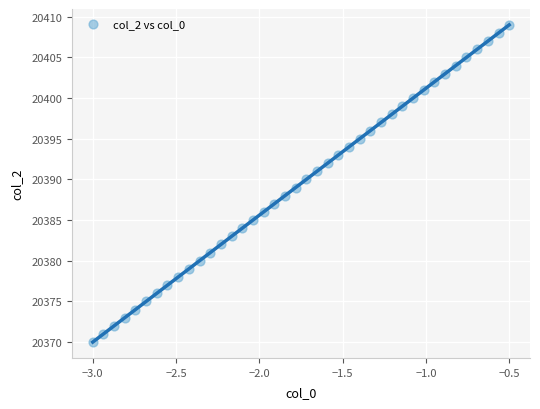

What is the range of Y values (max minus min)?

39